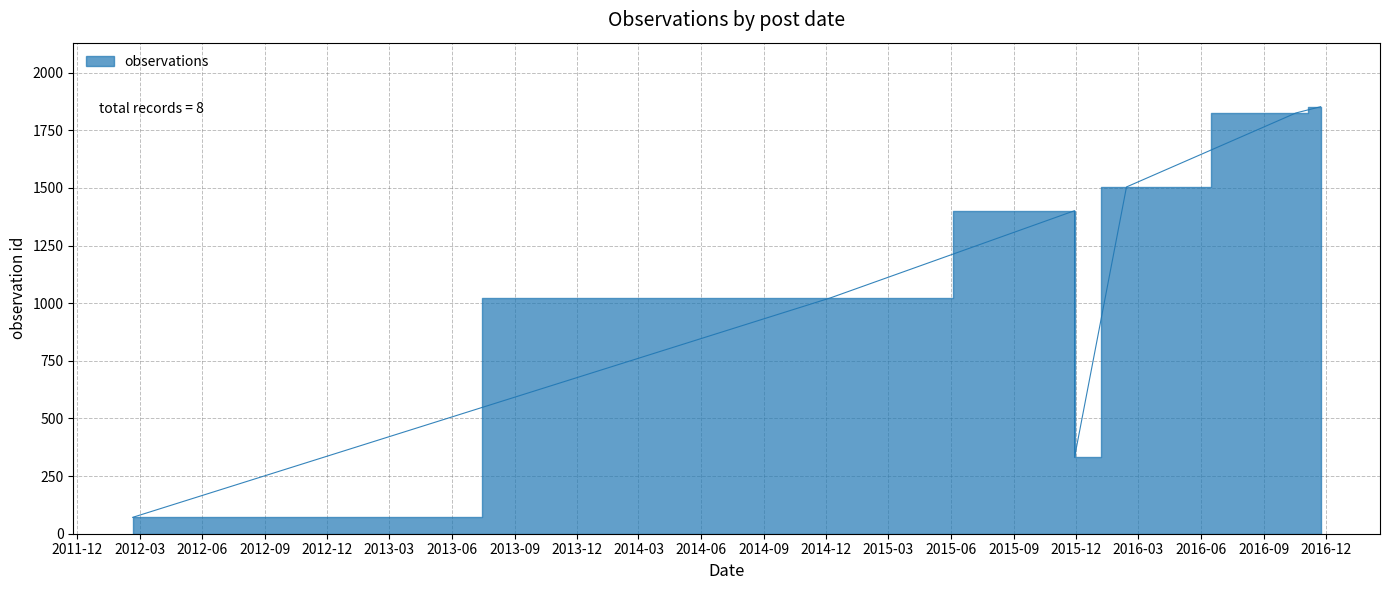

What is the difference between the maximum and second lowest values?

1521